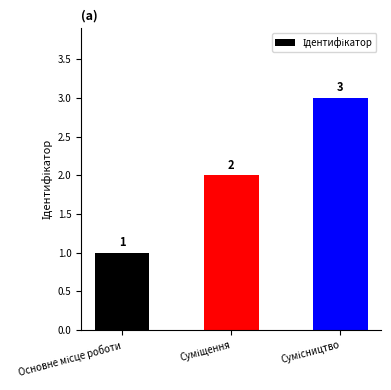

What is the value of the 2nd bar from the left?

2